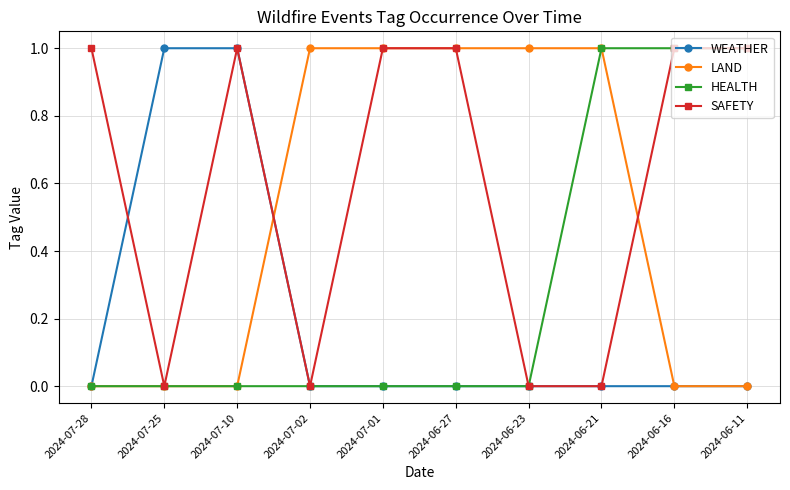

How many data points in LAND are less than 1?

5